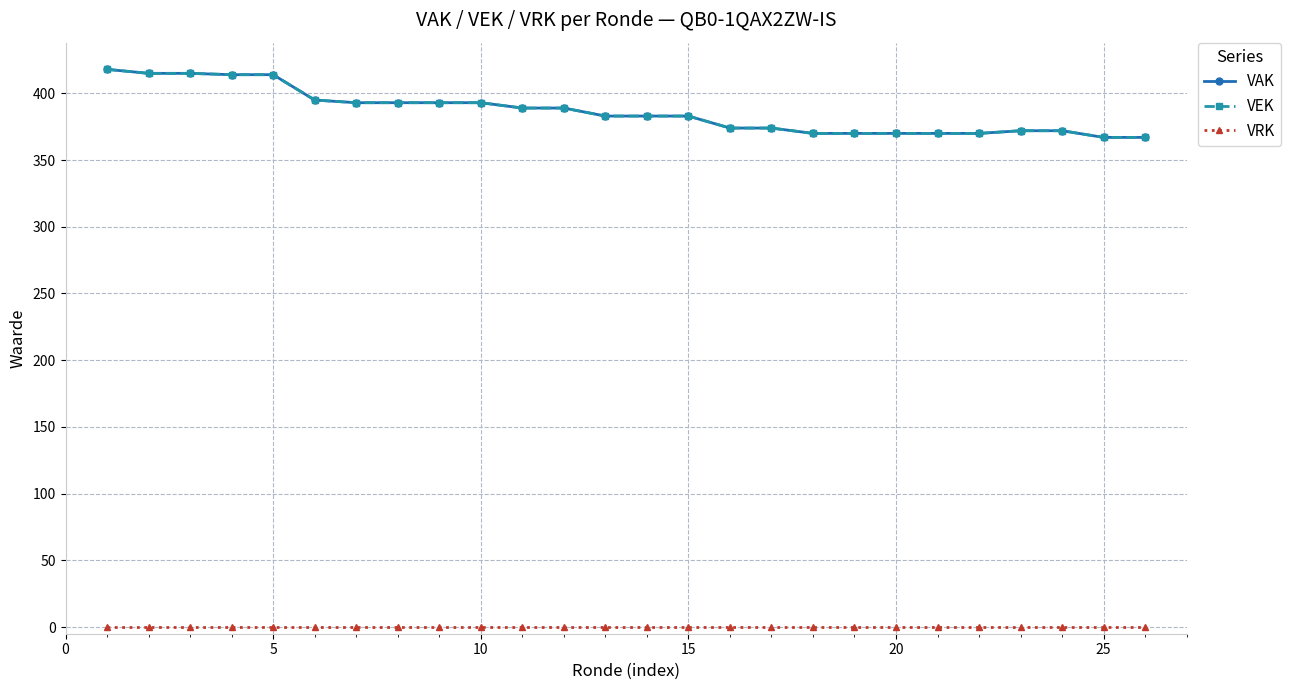

How many lines are shown in the chart?

3